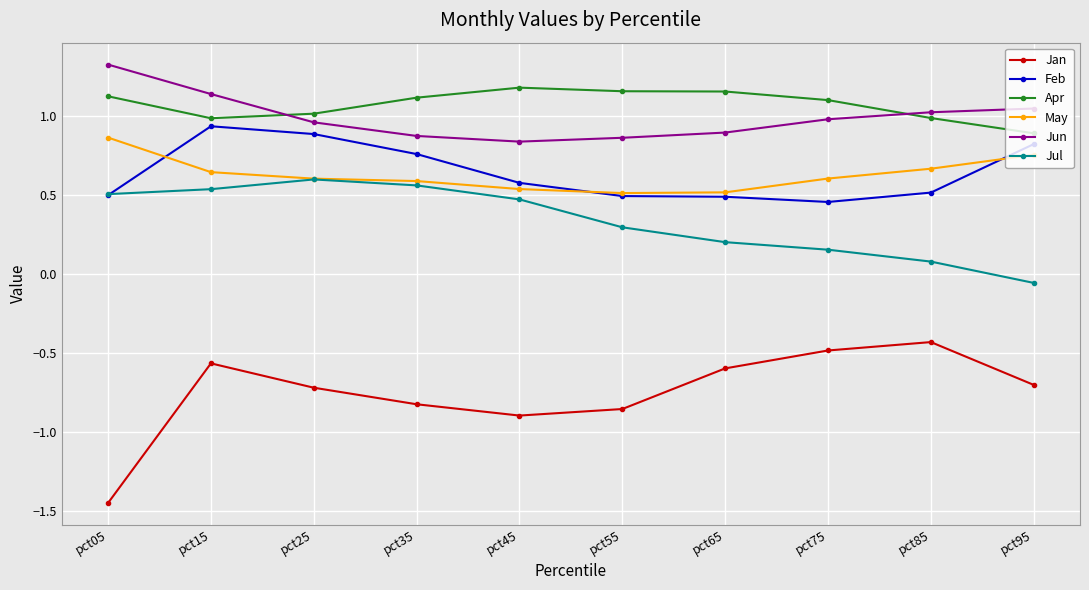

True or false: Jun and Jul cross at least once.

False